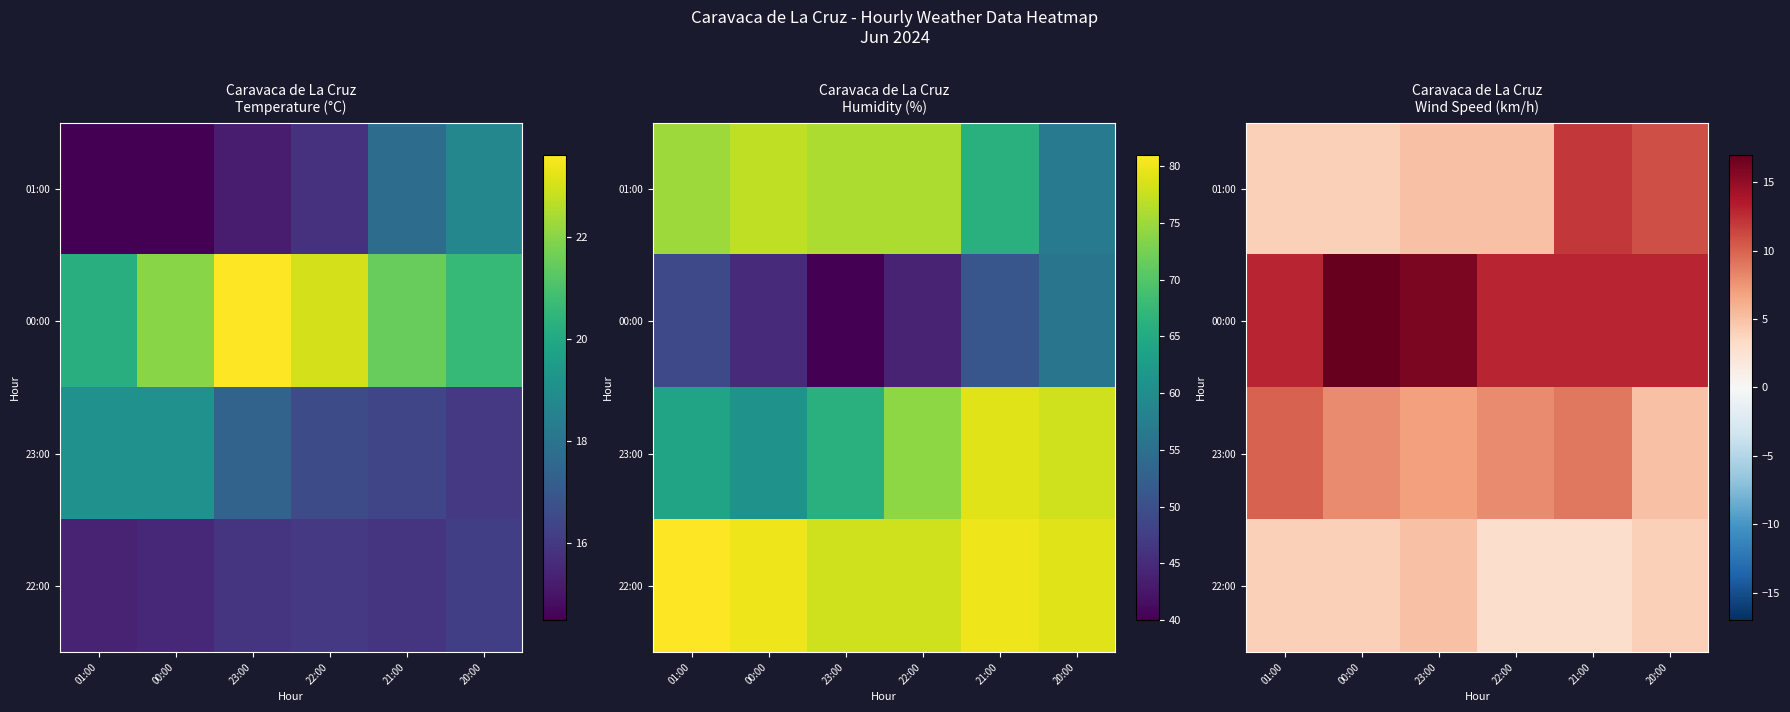

What is the spread (max minus min) of values at 01:00?

9